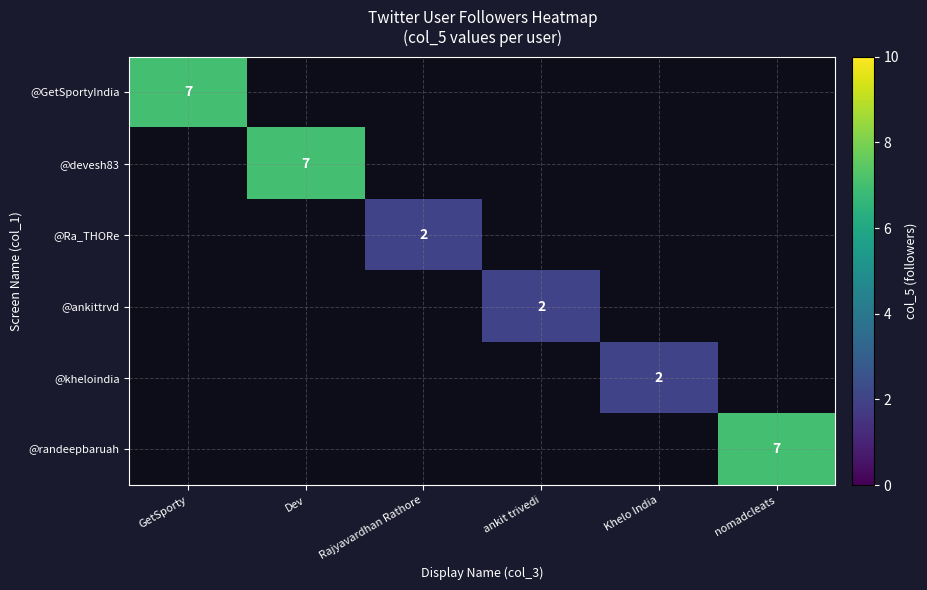

The @kheloindia series shows 2 at Khelo India. True or false?

True